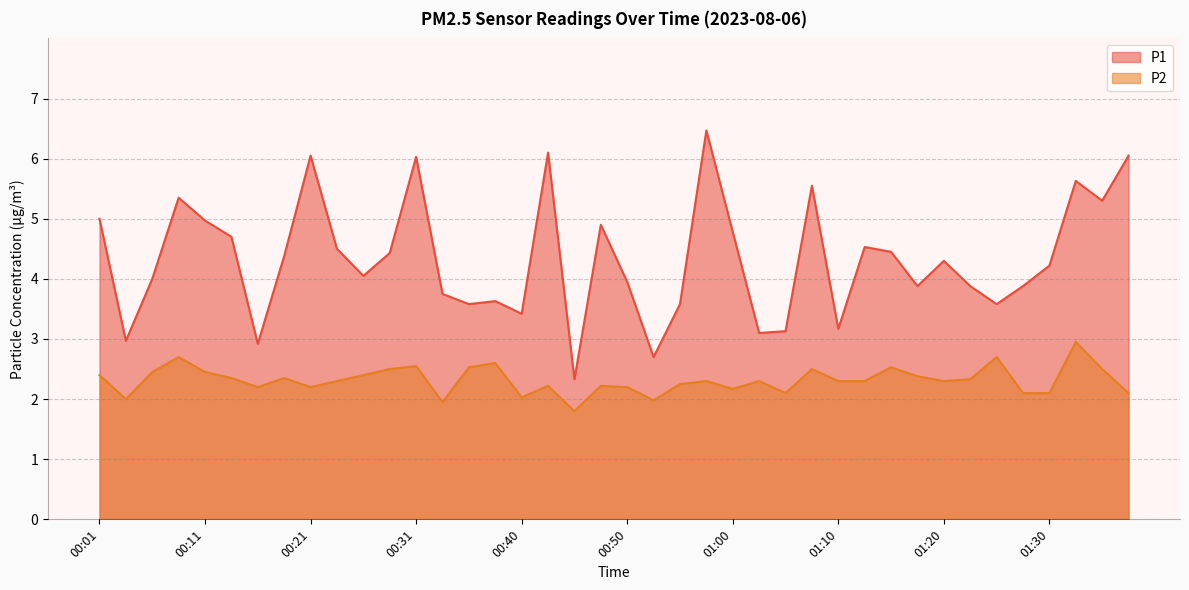

What is the difference between the P1 values at 00:38 and 00:26?

0.4